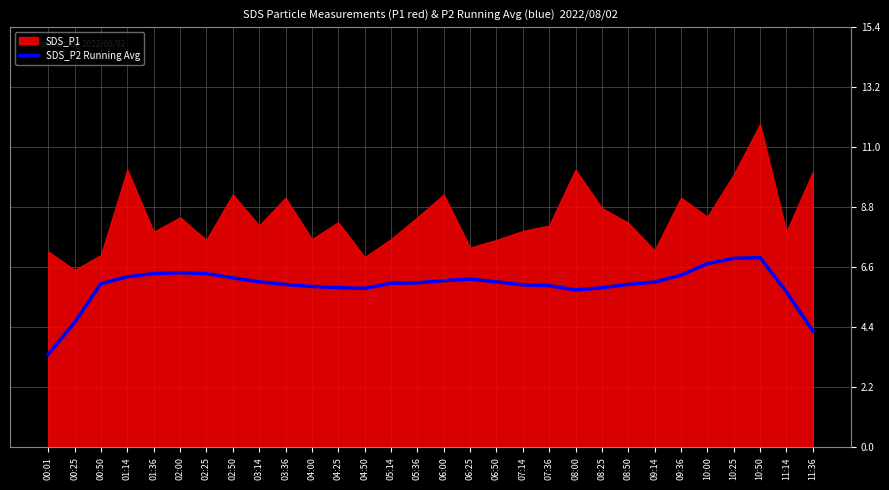

How many interior local peaks (higher than both neighbors) does the data have?

3